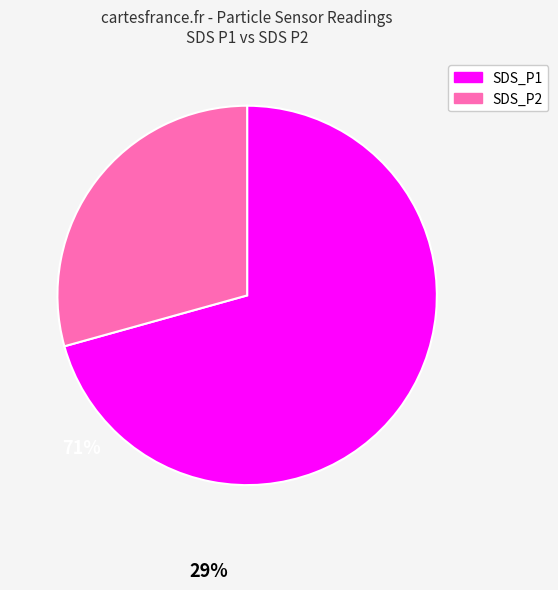

Is the sum of SDS_P1 and SDS_P2 greater than half?

Yes